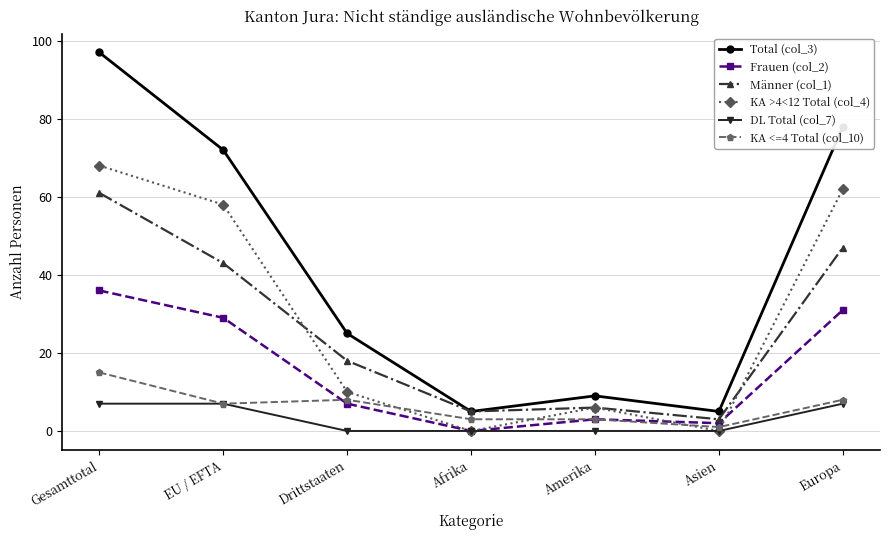

List the series in order of their peak value, highest first.

Total (col_3), KA >4<12 Total (col_4), Männer (col_1), Frauen (col_2), KA <=4 Total (col_10), DL Total (col_7)